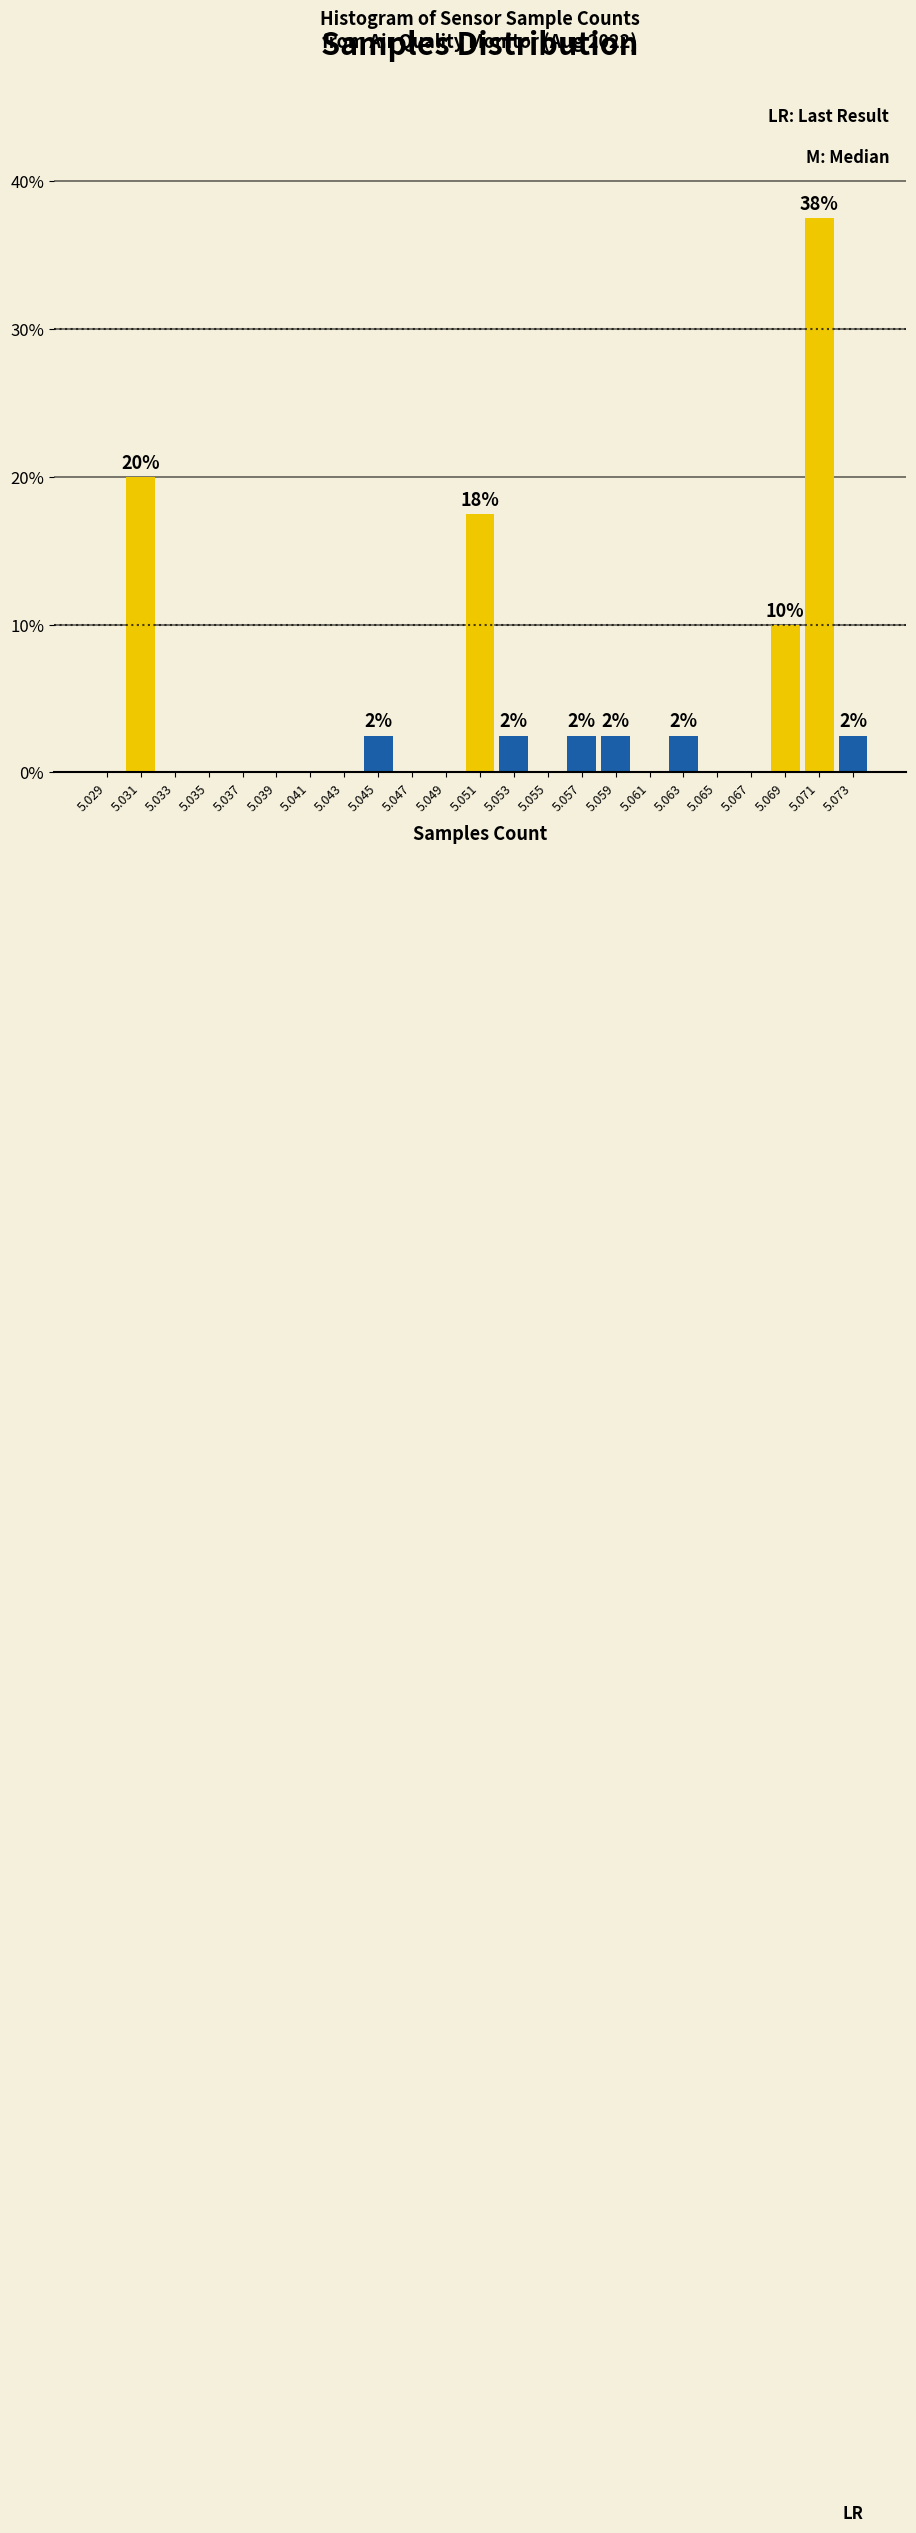

Reading left to right, what are all the values shown in this chart?

5.029=0.0	5.031=20.0	5.033=0.0	5.035=0.0	5.037=0.0	5.039=0.0	5.041=0.0	5.043=0.0	5.045=2.5	5.047=0.0	5.049=0.0	5.051=17.5	5.053=2.5	5.055=0.0	5.057=2.5	5.059=2.5	5.061=0.0	5.063=2.5	5.065=0.0	5.067=0.0	5.069=10.0	5.071=37.5	5.073=2.5